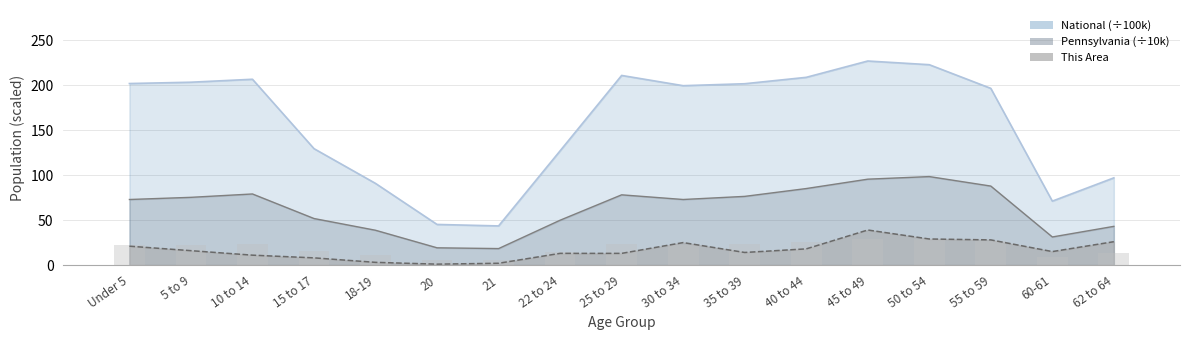

What are all the series names shown in the legend?

This Area, Pennsylvania, National